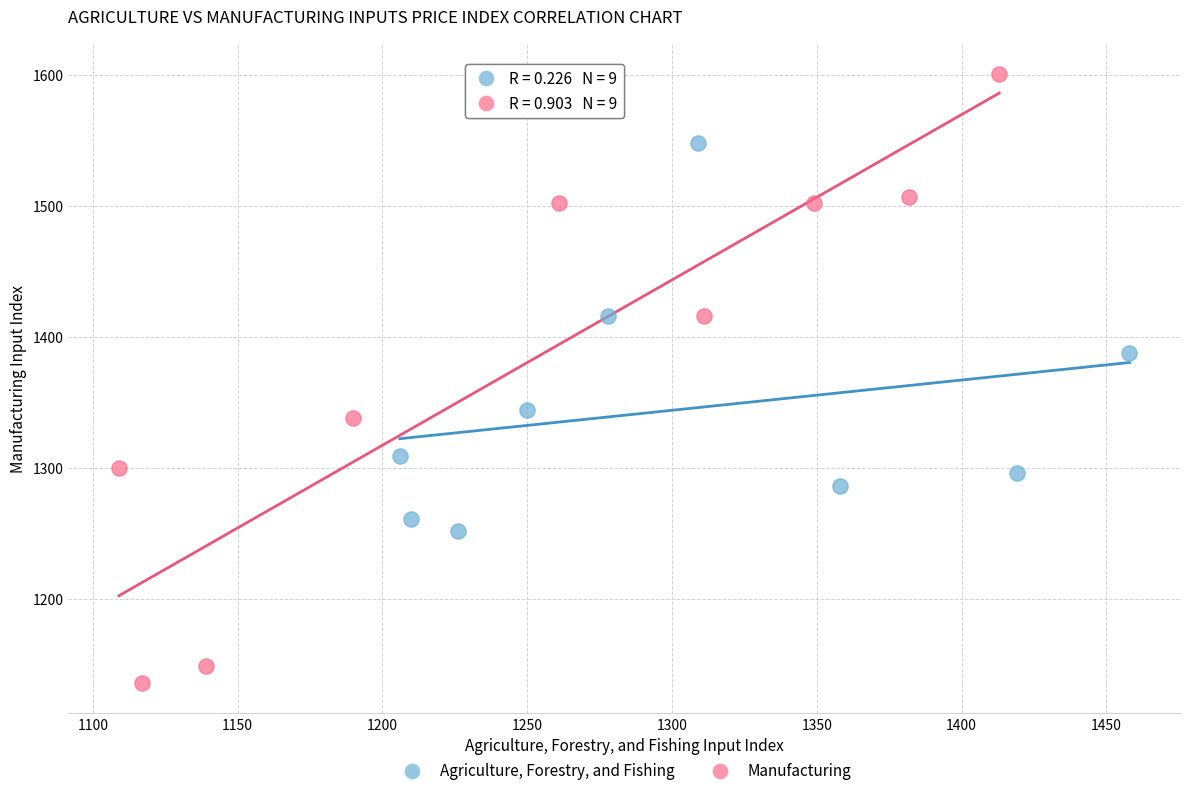

Which series has the largest Y range (max minus min)?

Manufacturing